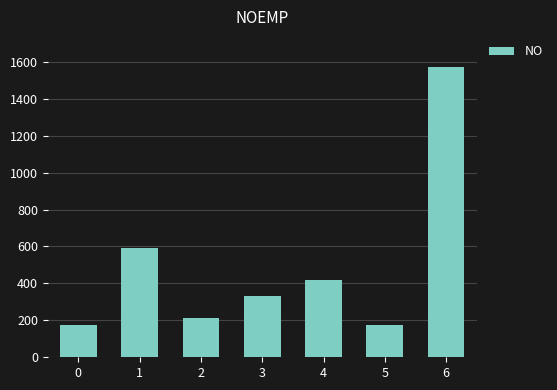

Is it true that the value at 1 is 162?

False